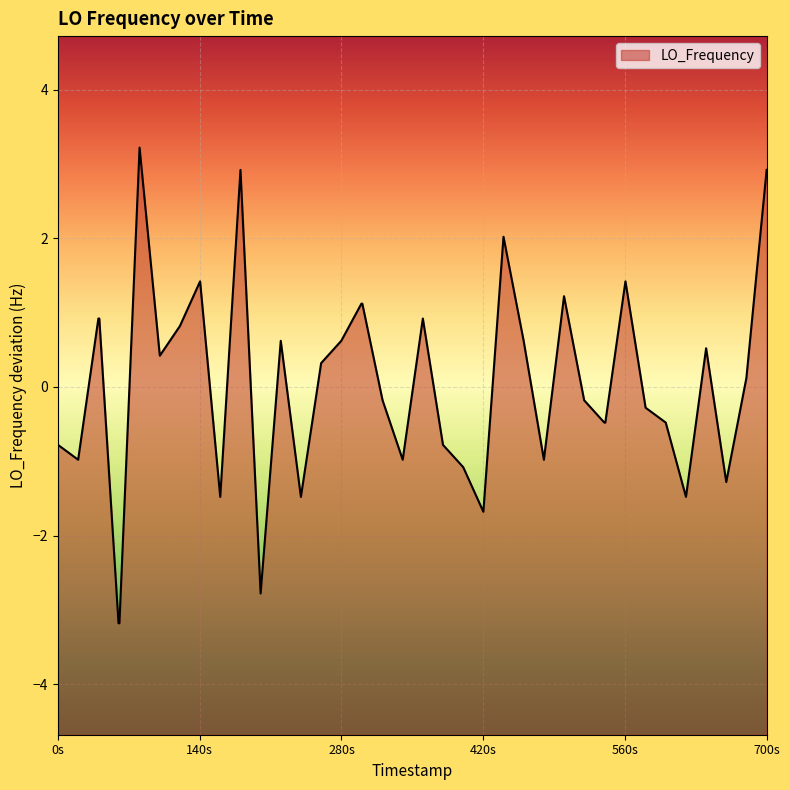

How many lines are shown in the chart?

1